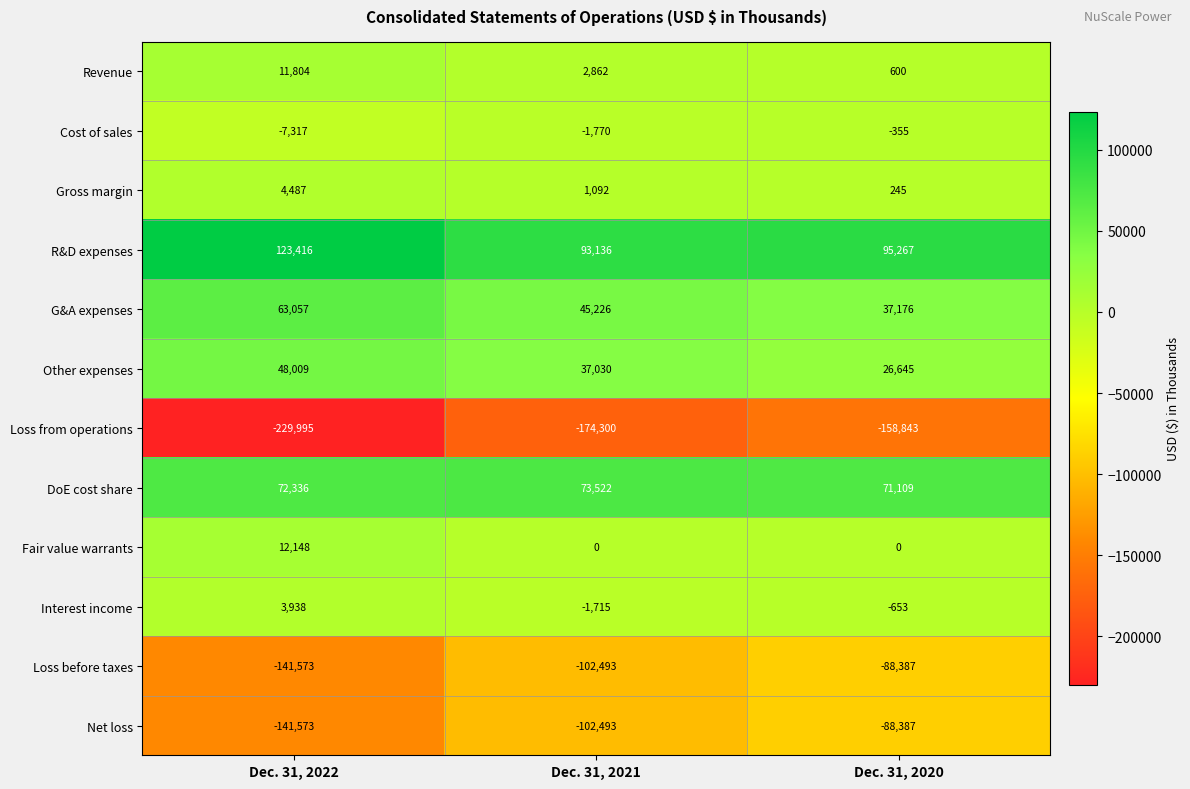

The value of Gross margin at Dec. 31, 2020 is 245. True or false?

True